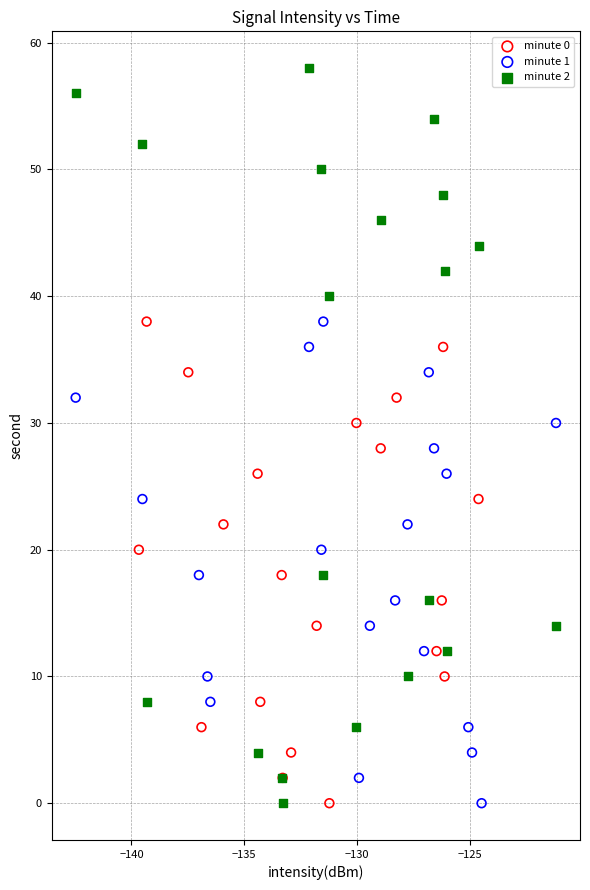

Which series contains the highest Y value?

minute 2